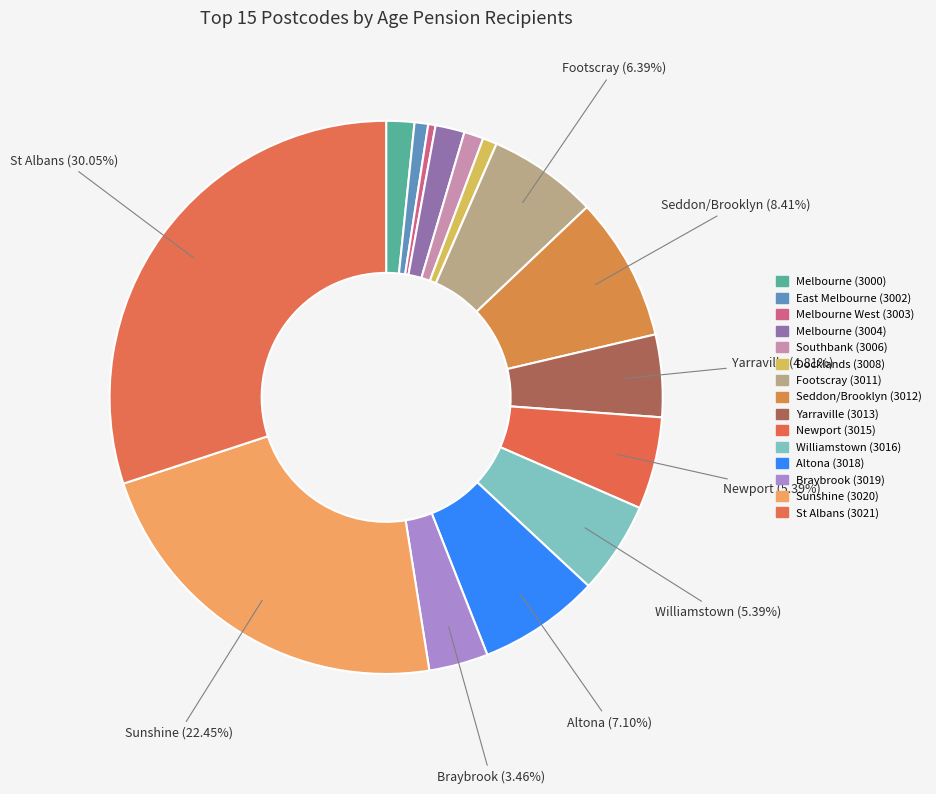

What is the change in value from Footscray (3011) to Williamstown (3016)?

-229